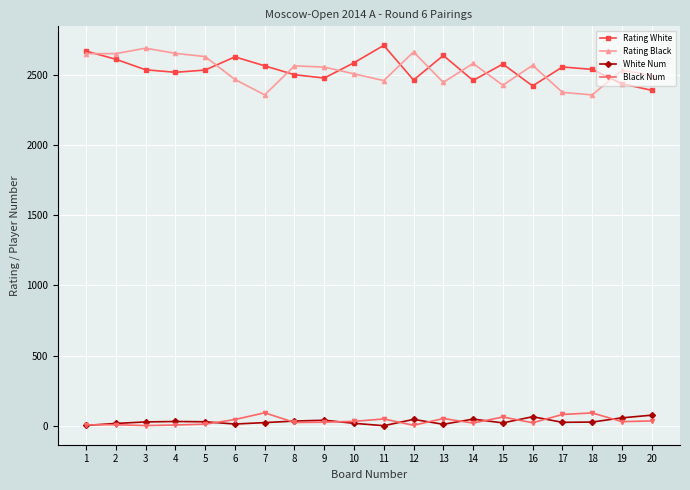

Count the number of data series in this chart.

4